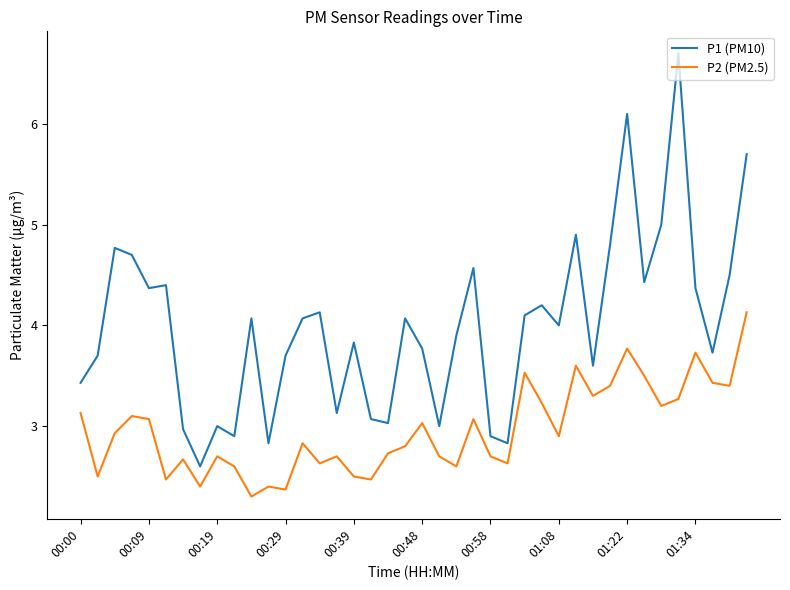

True or false: P2 (PM2.5) and P1 (PM10) cross at least once.

False